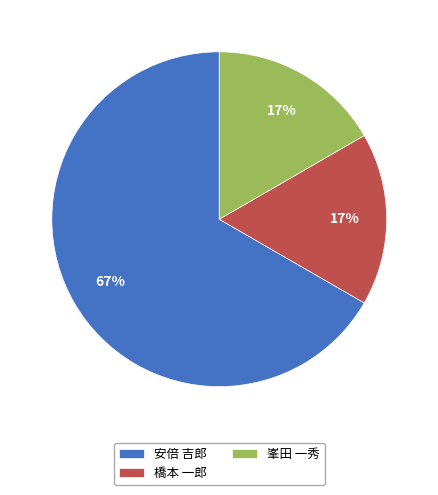

What is the largest slice in the pie chart?

安倍 吉郎